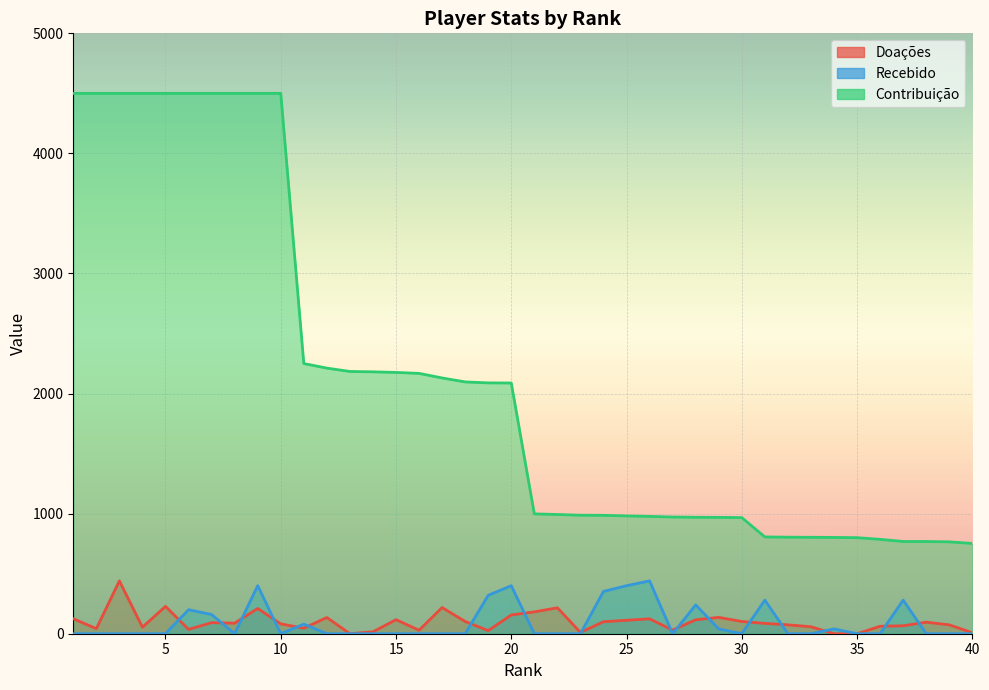

Which series has the widest spread of values?

Contribuição